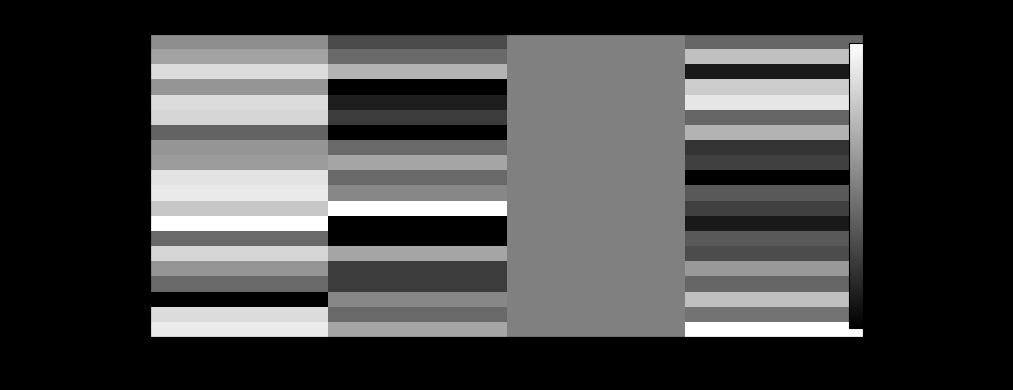

What is the difference between the maximum and second lowest values in the Irurtzun series?

0.2